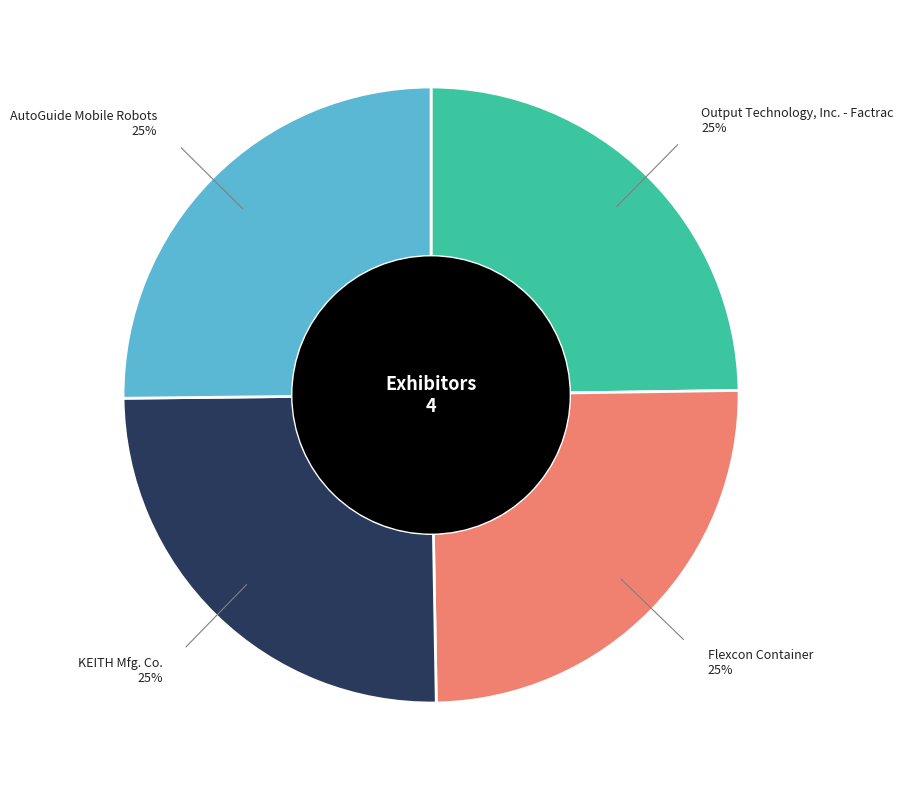

Does any single category account for the majority?

No